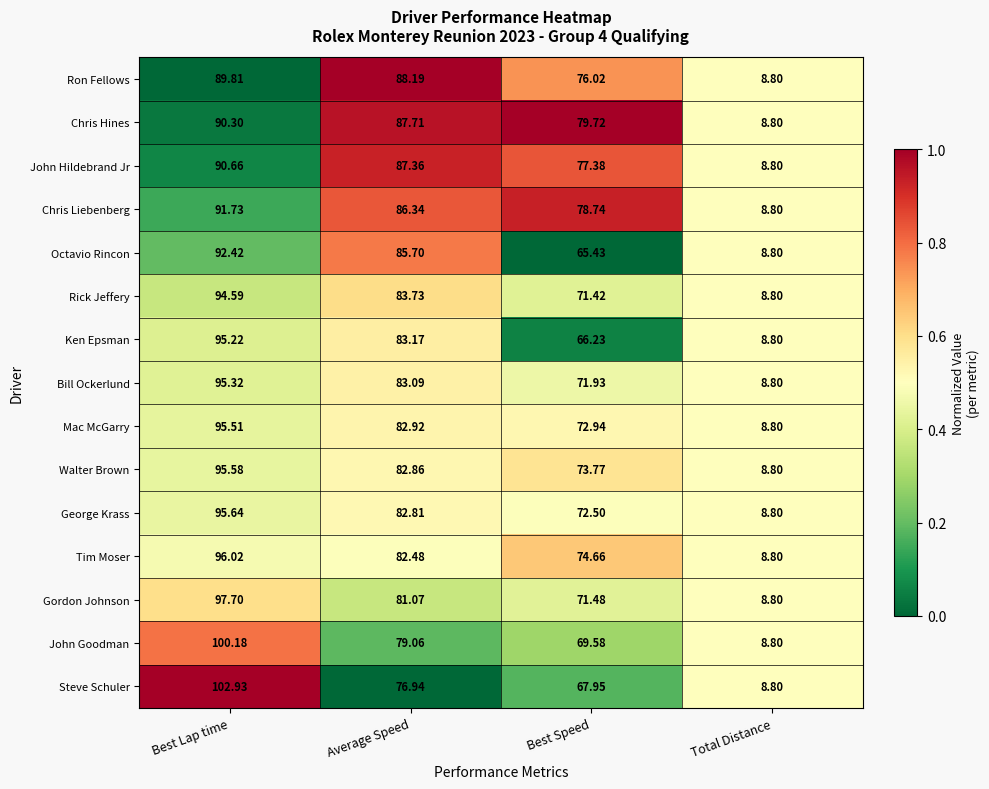

Which series has the largest total across all categories?

Chris Hines